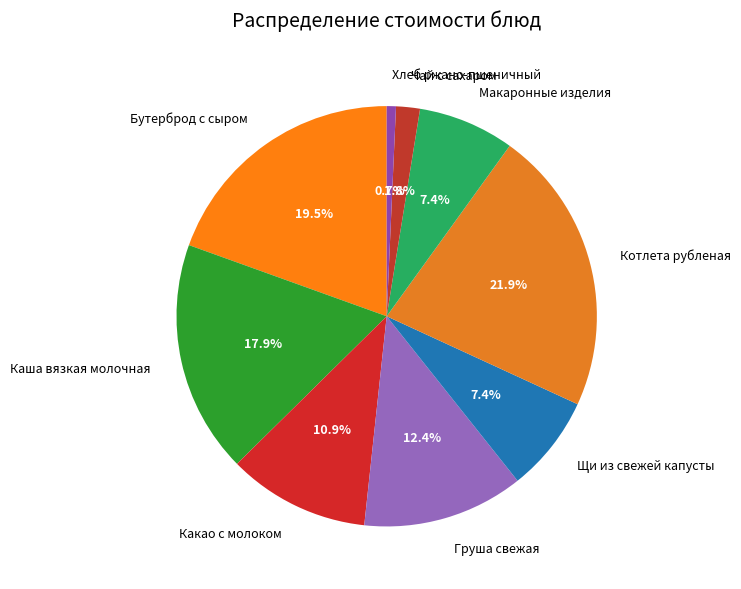

To the nearest percent, what is the difference between the largest and smallest slice percentages?

21%